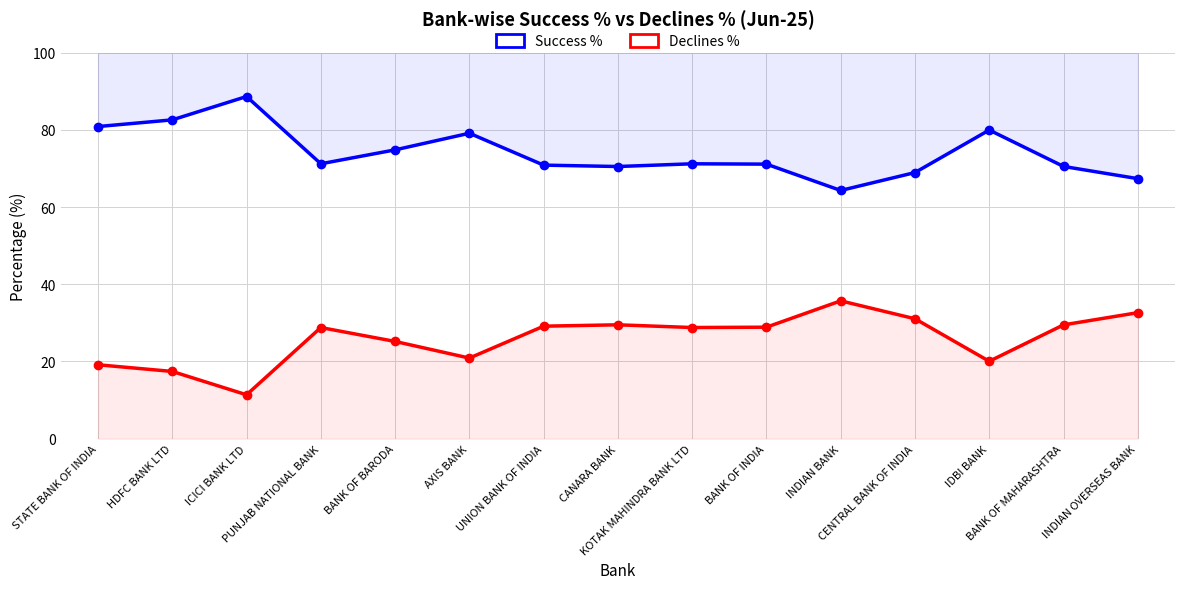

The Declines % series shows 14.5 at BANK OF INDIA. True or false?

False